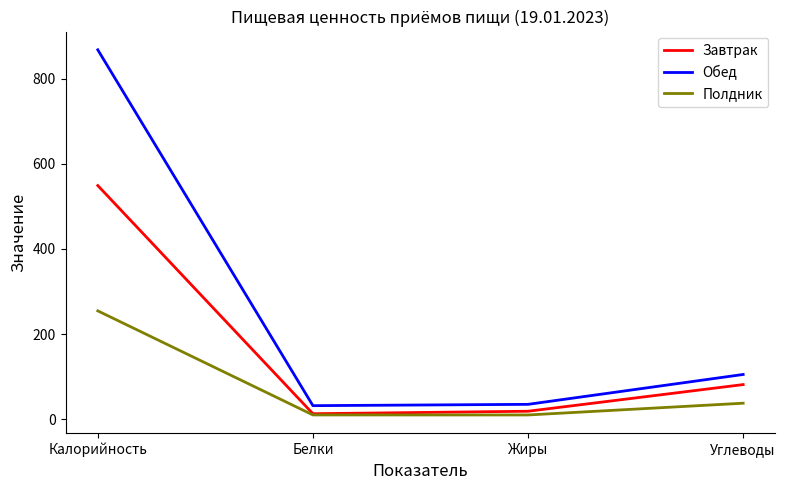

Between Белки and Углеводы, which series saw the biggest shift?

Обед